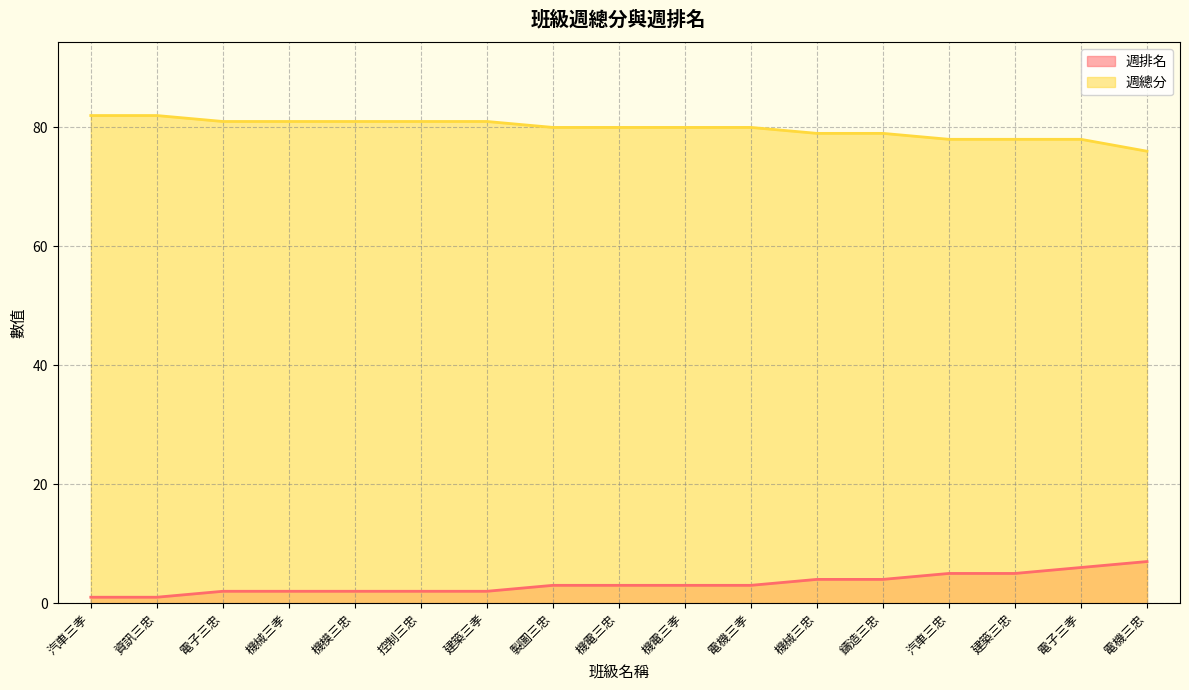

How many data points in 週排名 are less than 3?

7